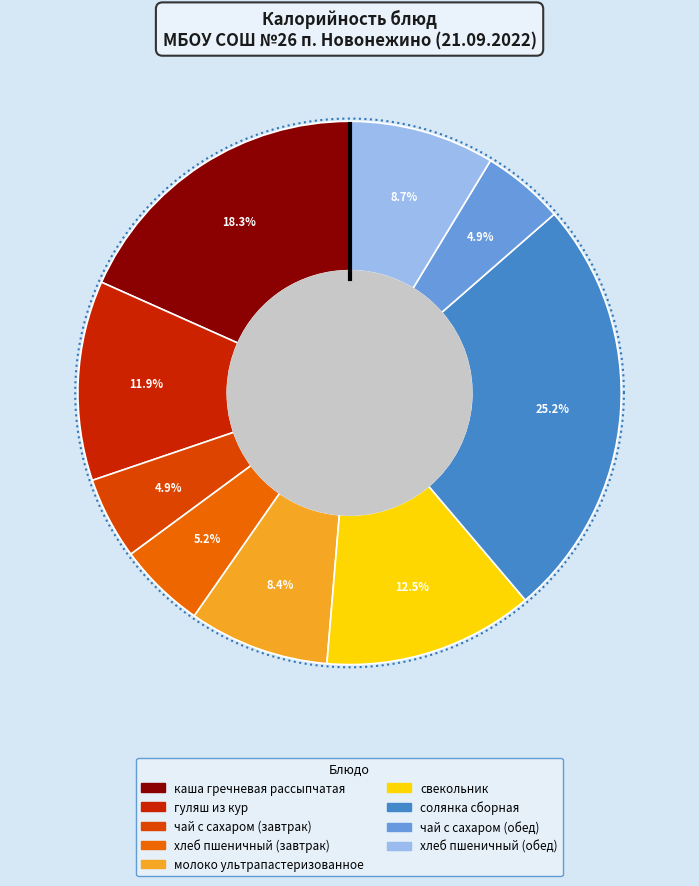

To the nearest percent, what is the combined percentage of гуляш из кур and хлеб пшеничный (обед)?

21%